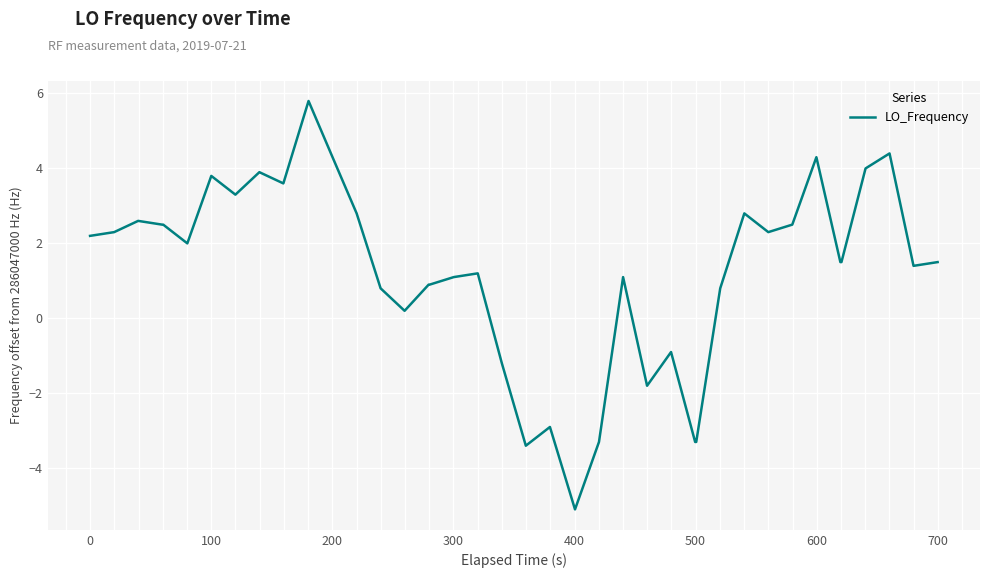

What is the difference between the maximum and minimum values?

10.9